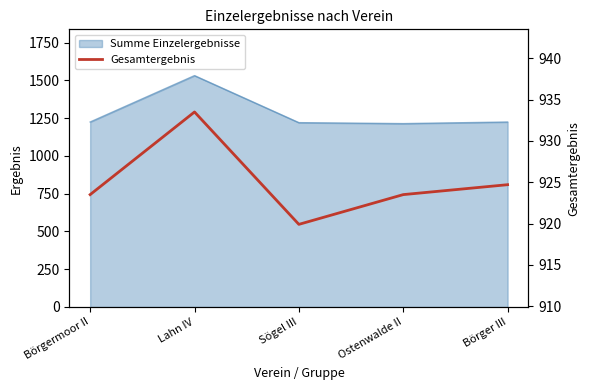

At which label does the data first exceed 923?

Börgermoor II